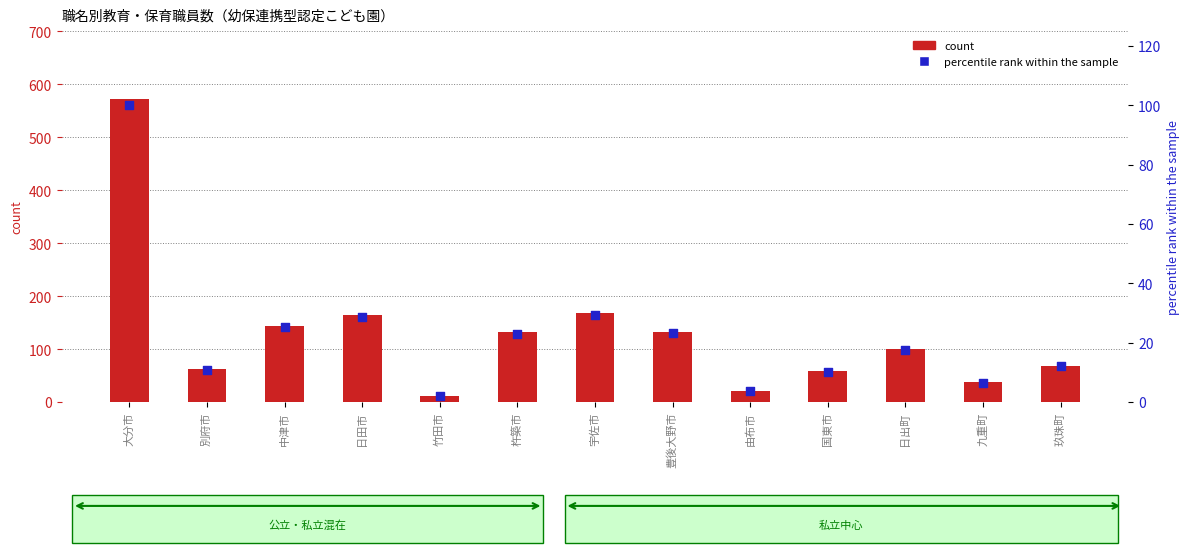

What is the total value across all series at 竹田市?

14.1